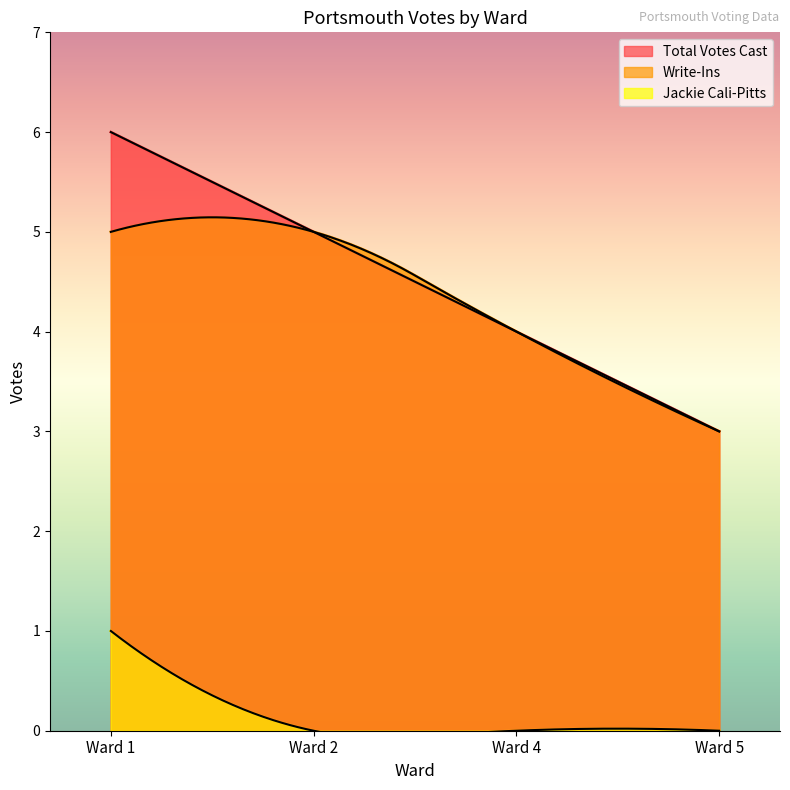

Which category has the highest value across all series?

Ward 1